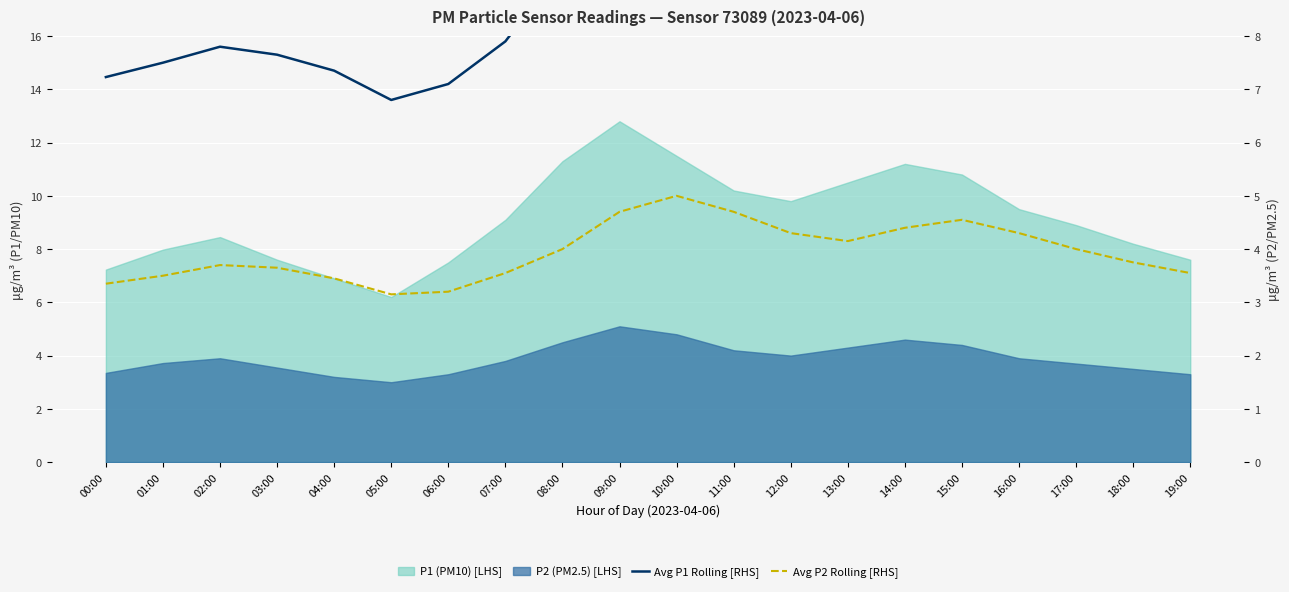

Which label corresponds to the smallest value in the chart?

05:00